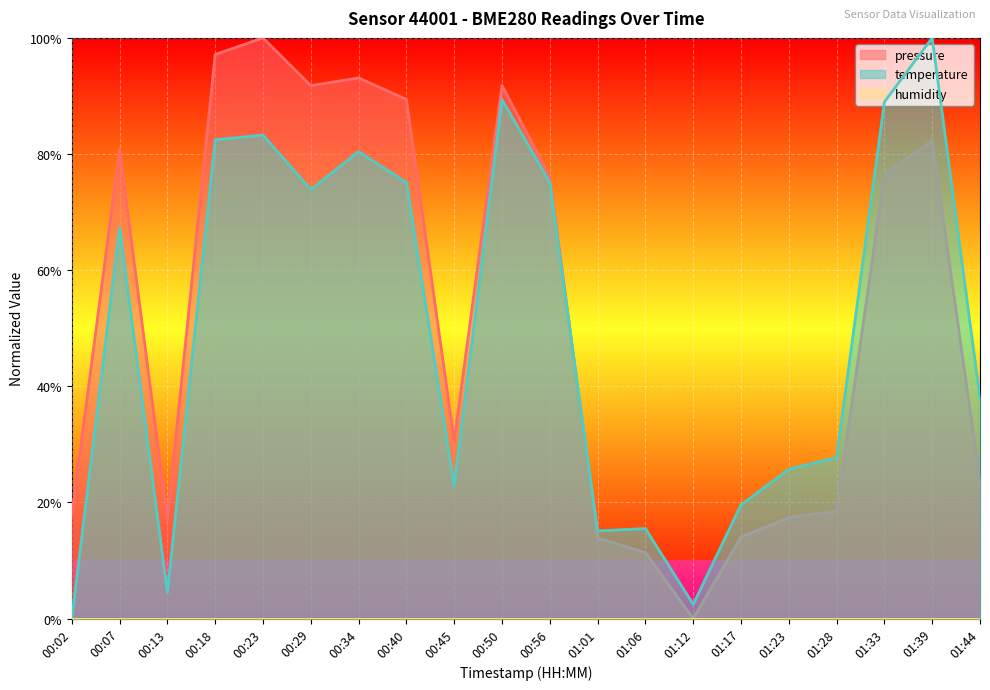

Between which two adjacent categories do temperature and pressure first intersect?

00:56 and 01:01